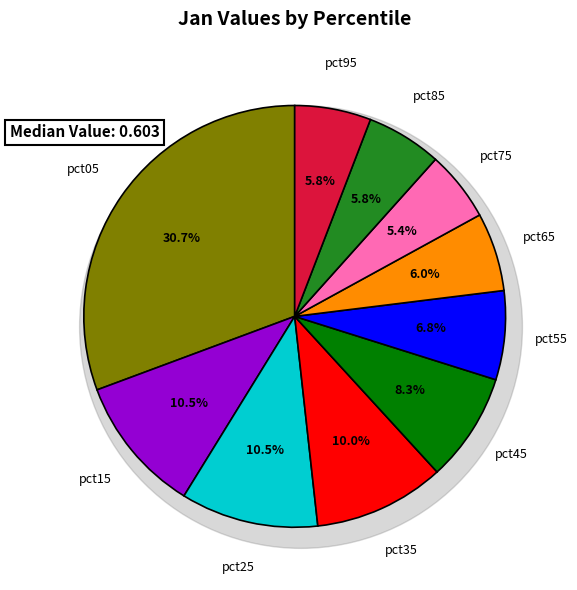

To the nearest percent, what is the combined percentage of pct55 and pct85?

13%